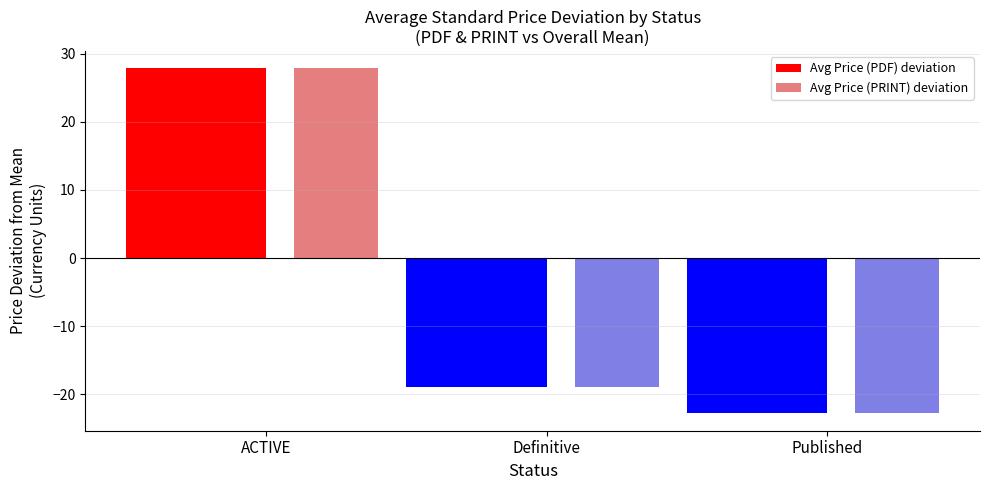

How many distinct data groups are displayed?

2